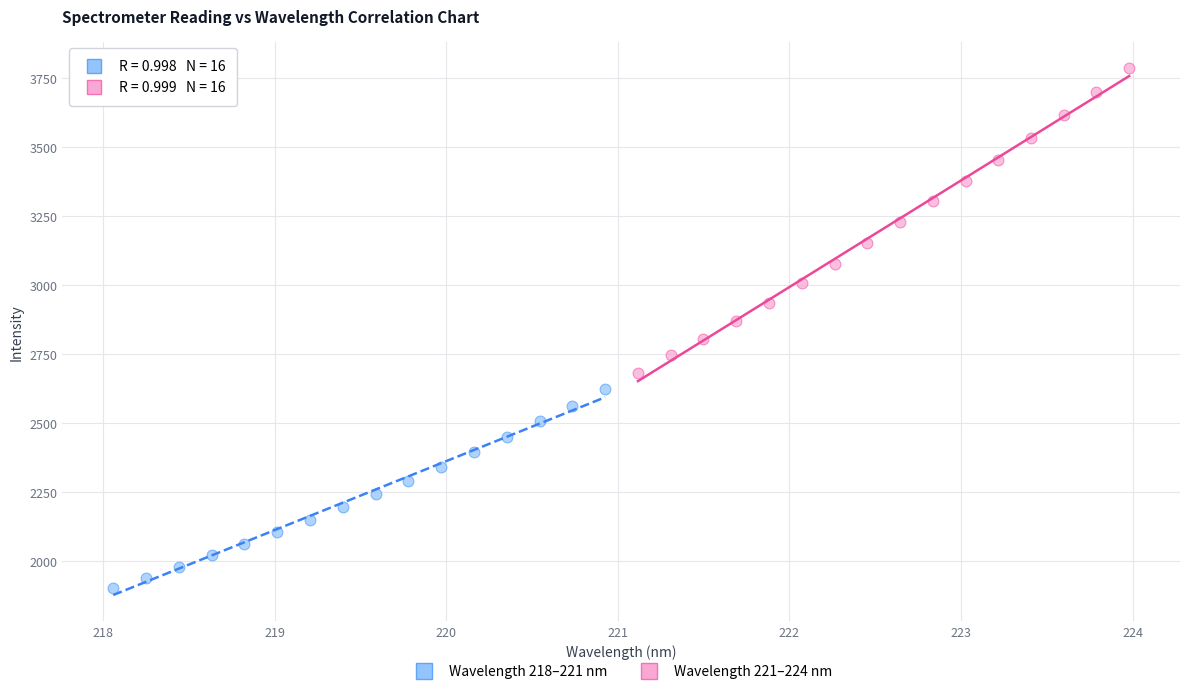

Which series has the widest spread of Y values?

Wavelength 221–224 nm